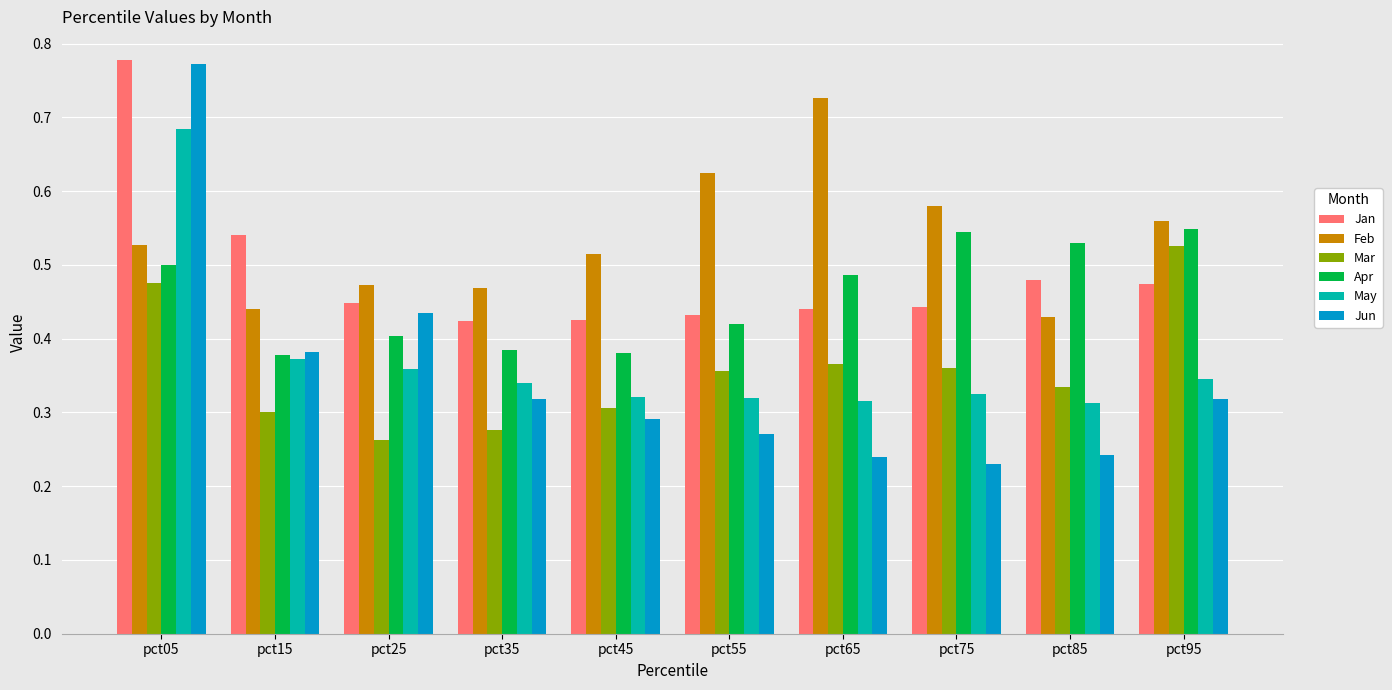

Is it true that Apr equals 0.5 at pct85?

True